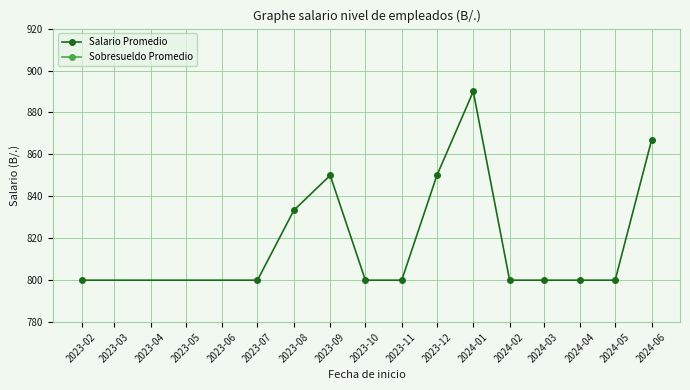

Rank the series by their average value, from highest to lowest.

Salario Promedio, Sobresueldo Promedio